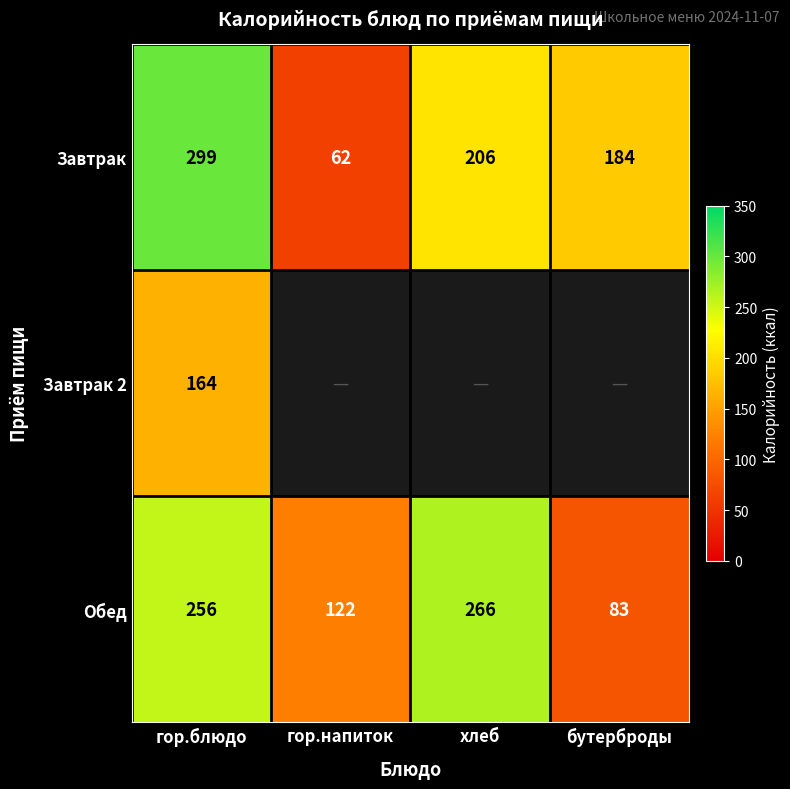

List the labels in order of Обед value, smallest first.

бутерброды, гор.напиток, гор.блюдо, хлеб